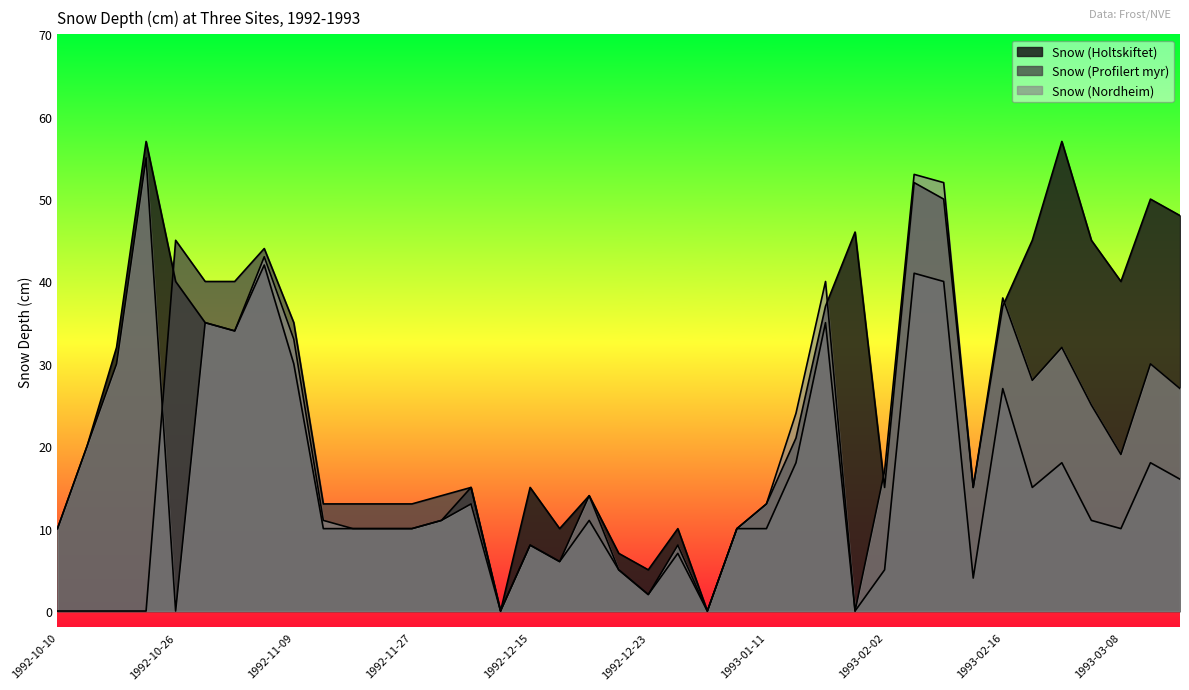

Is the value of Snow (Nordheim) at 1993-01-25 greater than the value of Snow (Holtskiftet) at 1993-02-02?

Yes